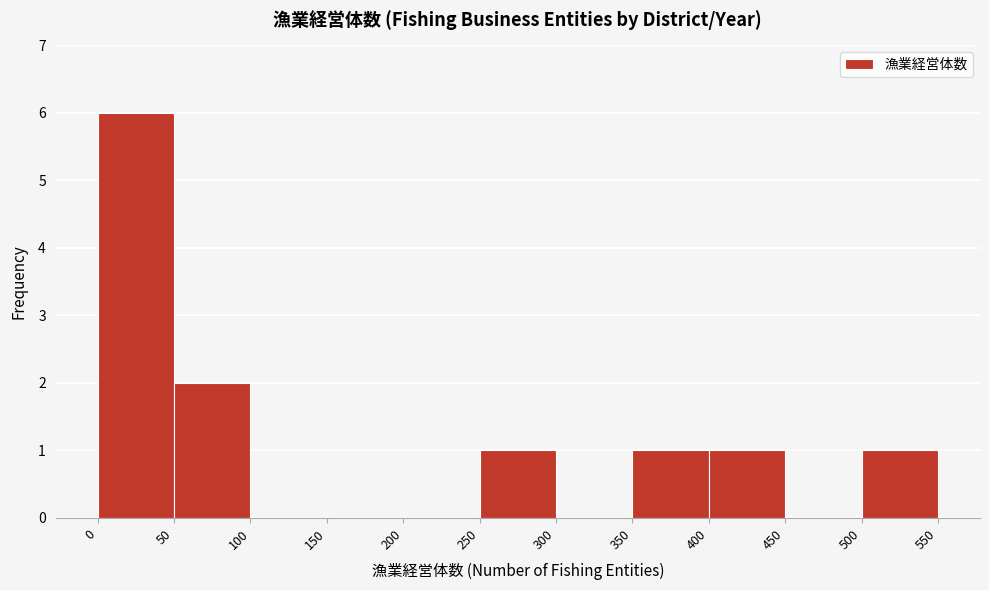

Which range on the x-axis has the tallest bar?

0 to 50